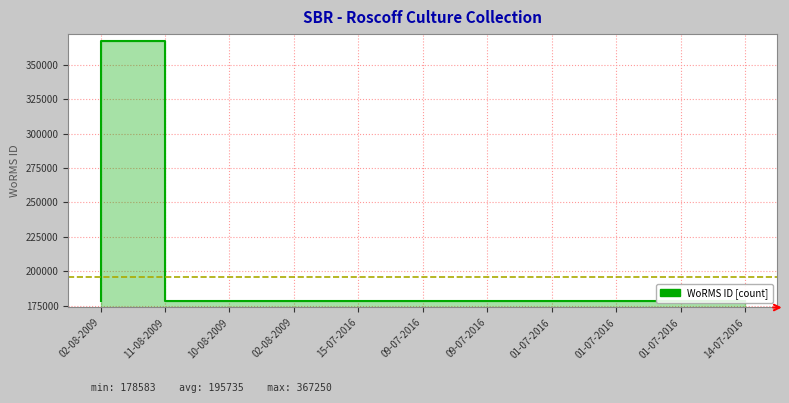

List the labels in order of value, largest first.

11-08-2009, 02-08-2009, 10-08-2009, 02-08-2009, 15-07-2016, 09-07-2016, 09-07-2016, 01-07-2016, 01-07-2016, 01-07-2016, 14-07-2016